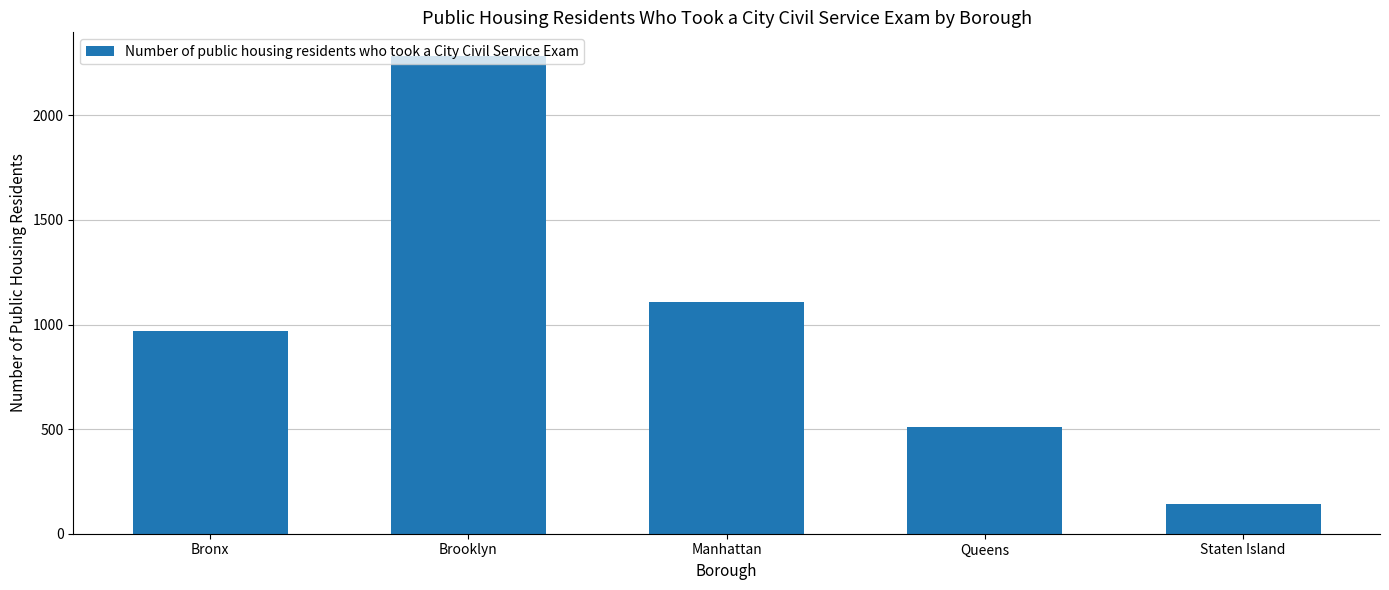

What is the change in value from Brooklyn to Manhattan?

-1173